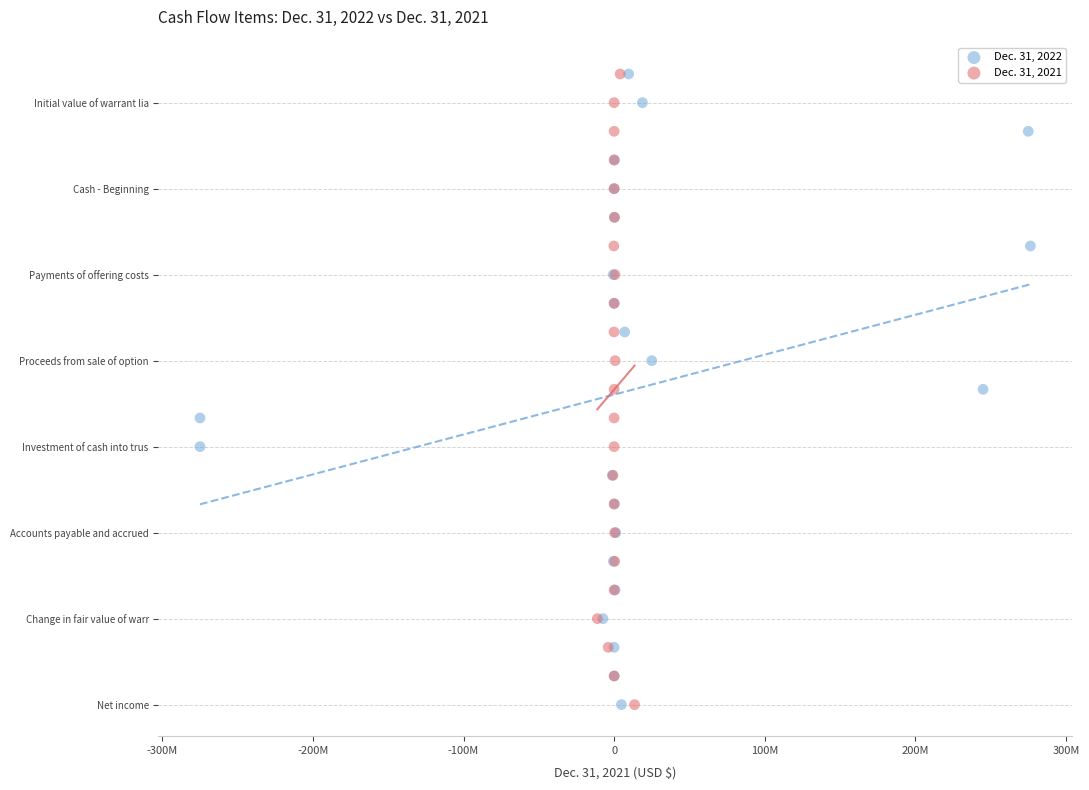

What are all the series names shown in the legend?

Dec. 31, 2022, Dec. 31, 2021